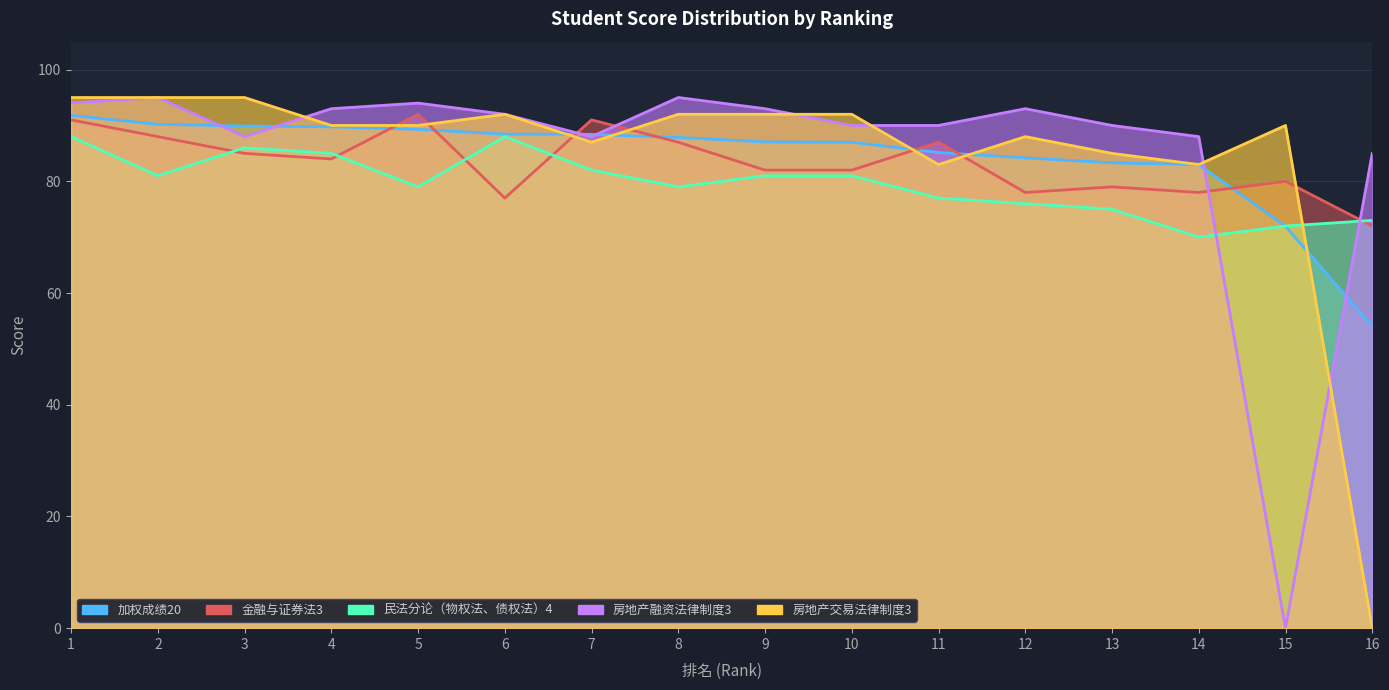

How many intersections are there between 加权成绩20 and 房地产交易法律制度3?

5